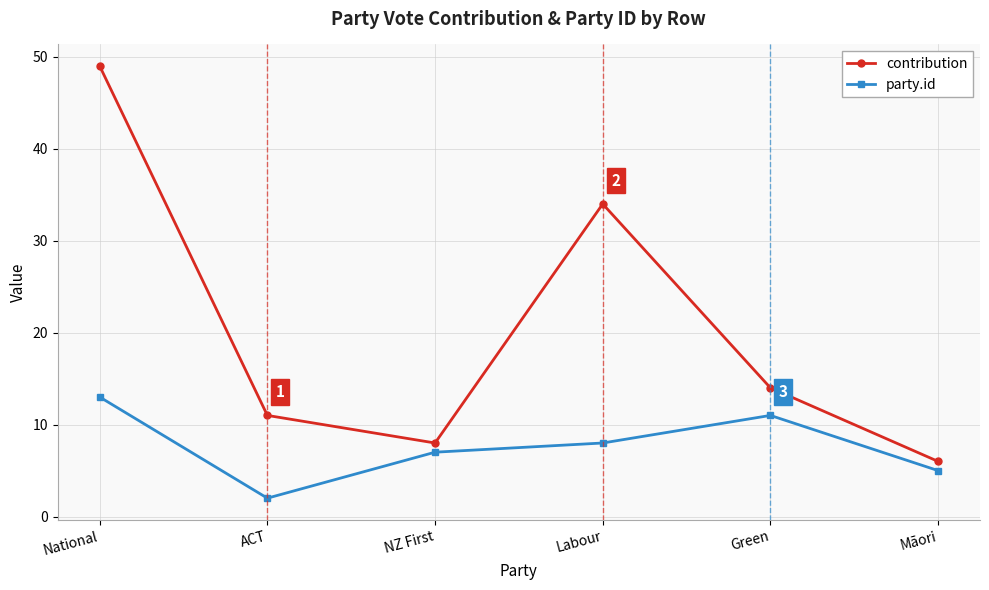

True or false: contribution and party.id intersect in this chart.

False